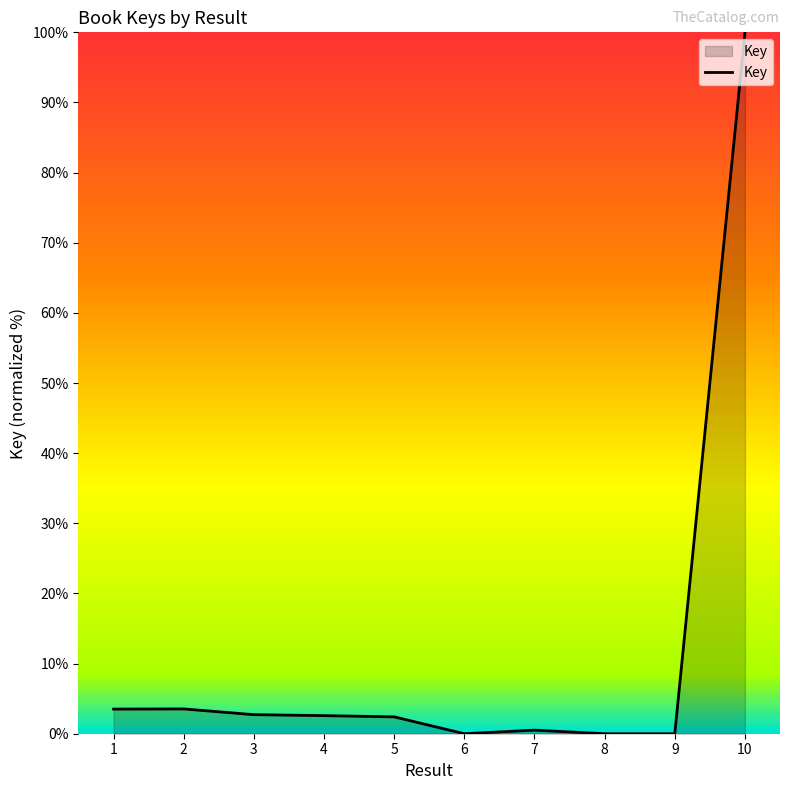

Which category has the highest value across all series?

10